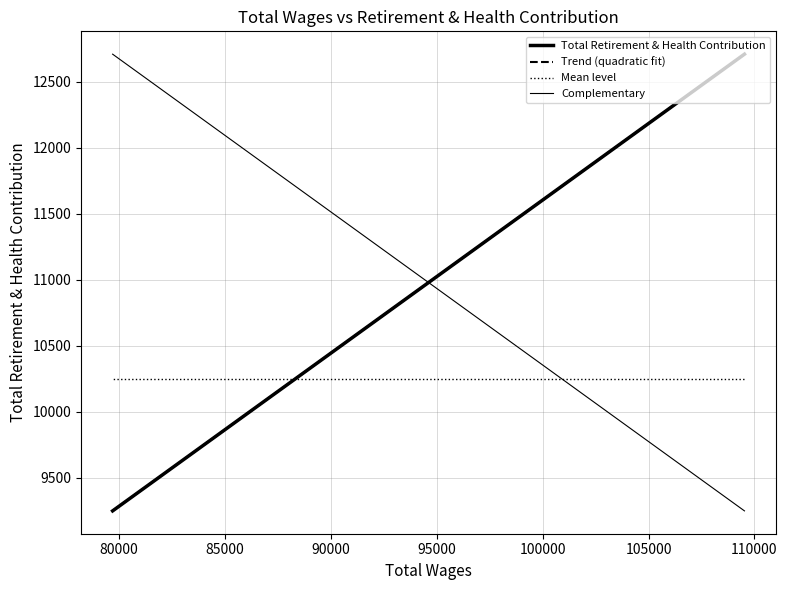

Rank the categories by value from lowest to highest.

79690.0, 81690.0, 82034.0, 86230.0, 90497.0, 109530.0